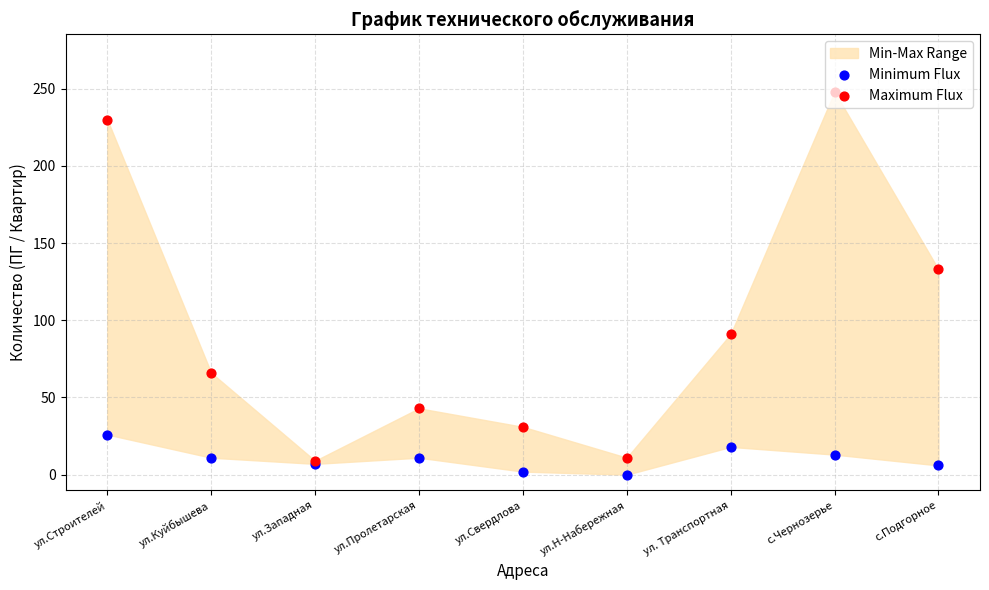

At how many categories does at least one series exceed 132?

3